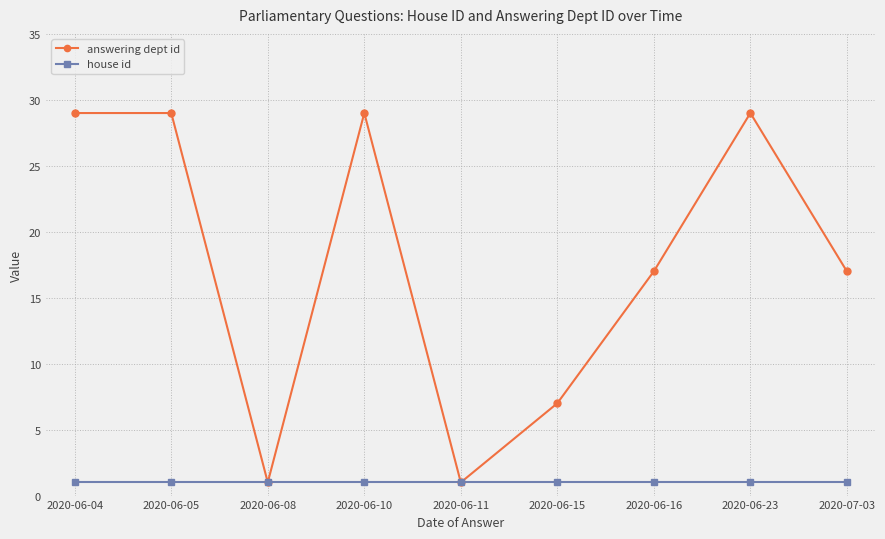

At 2020-06-15, list the series in order from smallest to largest.

house id, answering dept id